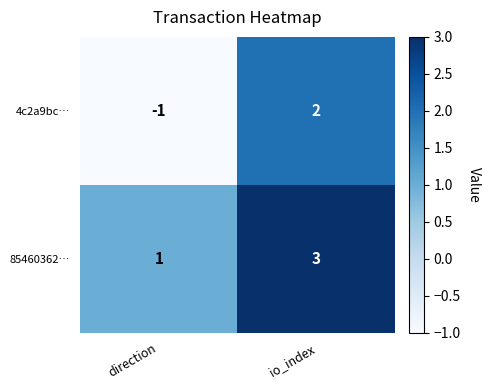

What is the sum of all 85460362… values?

4